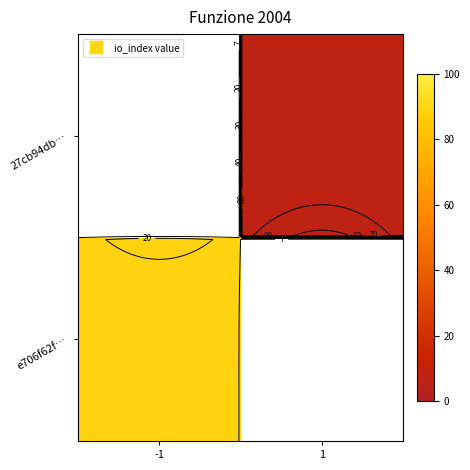

At which label does e706f62f… reach its peak?

-1